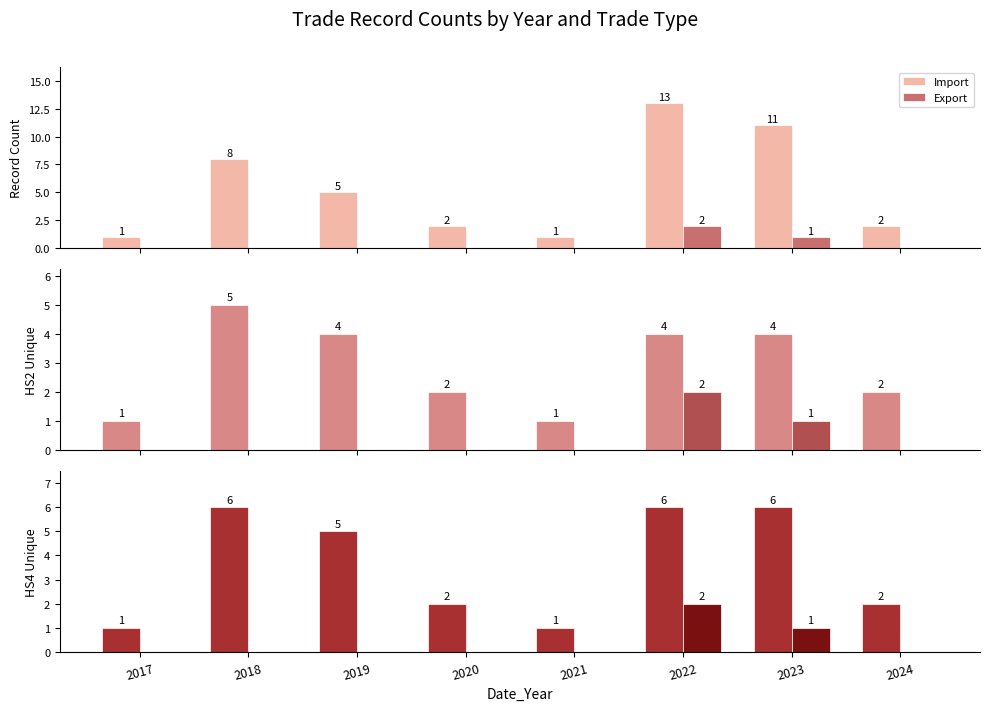

How many series are shown in this chart?

2